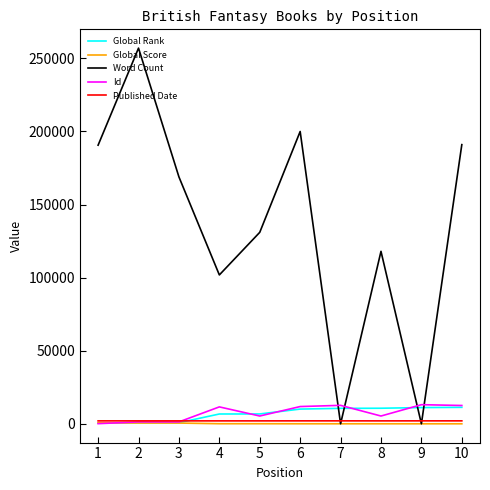

Between which two adjacent categories do Word Count and Global Score first intersect?

6 and 7